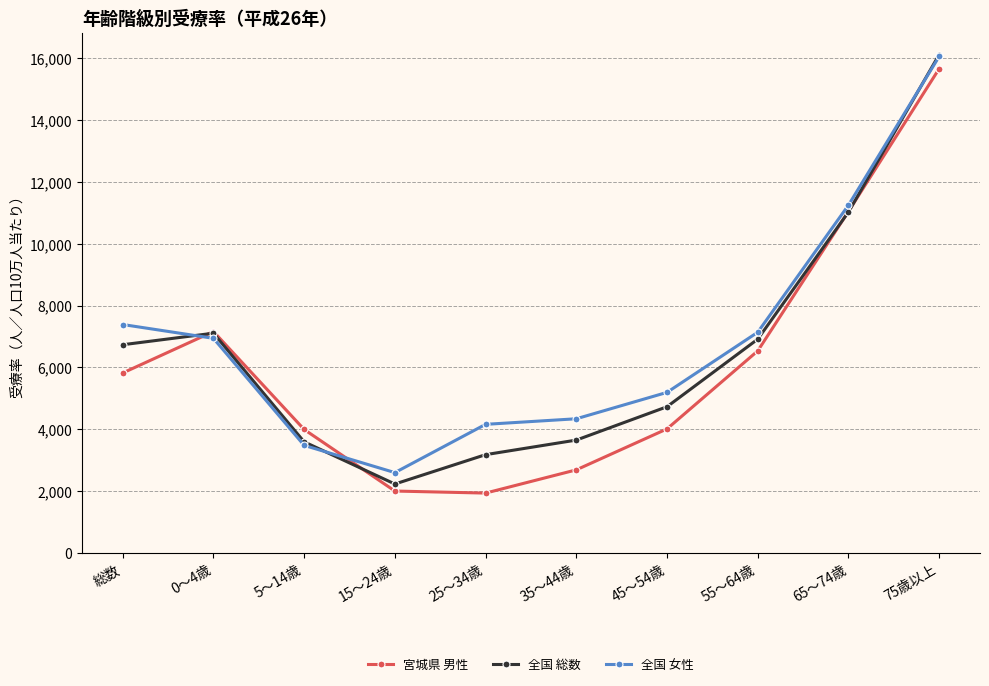

Which series changed the most between 35～44歳 and 65～74歳?

宮城県 男性